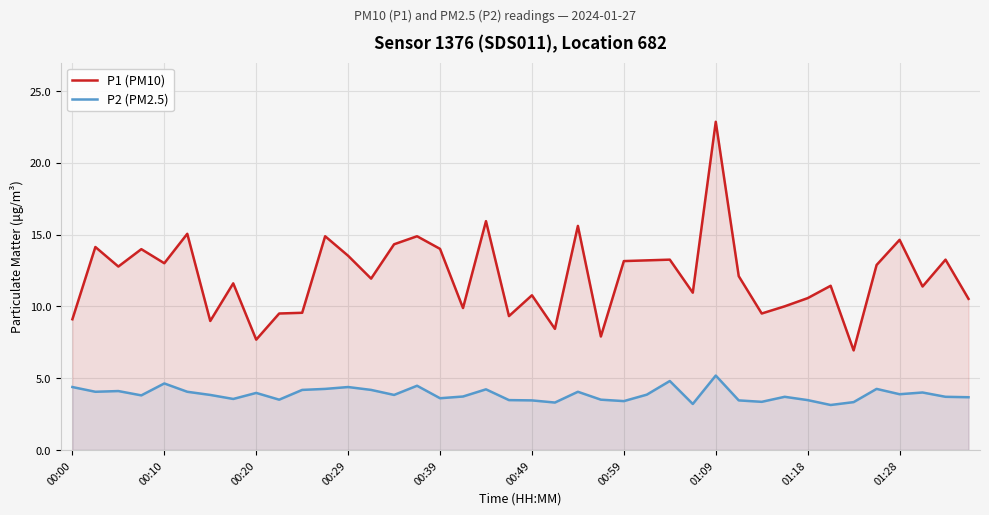

Reading left to right, list all the values displayed in this chart.

P1 (PM10): 9.1	14.1	12.8	14.0	13.0	15.1	9.0	11.6	7.7	9.5	9.6	14.9	13.5	11.9	14.3	14.9	14.0	9.9	15.9	9.3	10.8	8.4	15.6	7.9	13.2	13.2	13.2	10.9	22.9	12.1	9.5	10.0	10.6	11.4	6.9	12.9	14.6	11.4	13.2	10.5
P2 (PM2.5): 4.4	4.0	4.1	3.8	4.6	4.0	3.8	3.5	4.0	3.5	4.2	4.2	4.4	4.2	3.8	4.5	3.6	3.7	4.2	3.5	3.5	3.3	4.0	3.5	3.4	3.9	4.8	3.2	5.2	3.5	3.4	3.7	3.5	3.1	3.3	4.2	3.9	4.0	3.7	3.7